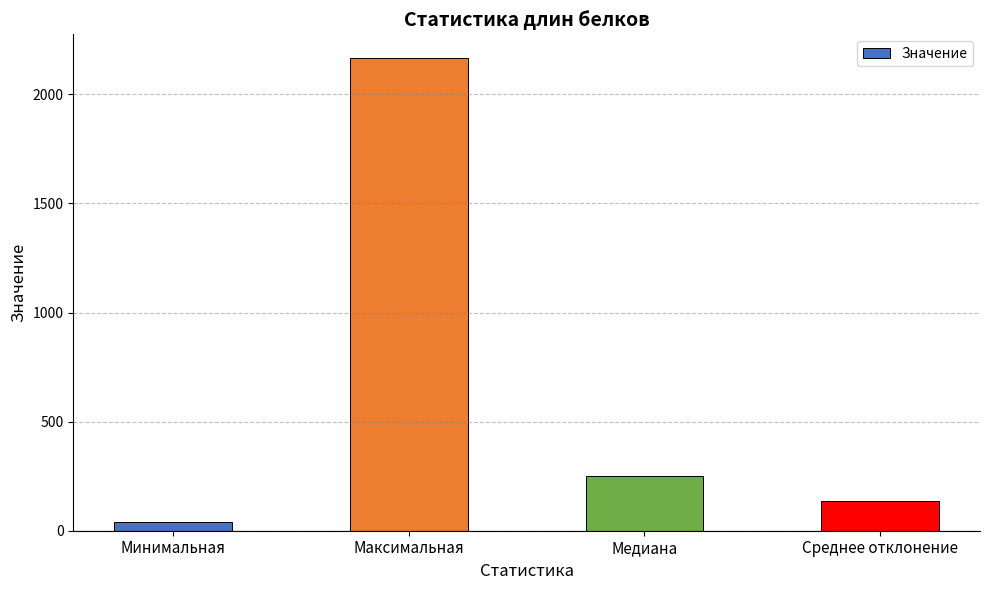

At which category does the chart reach its peak across all series?

Максимальная